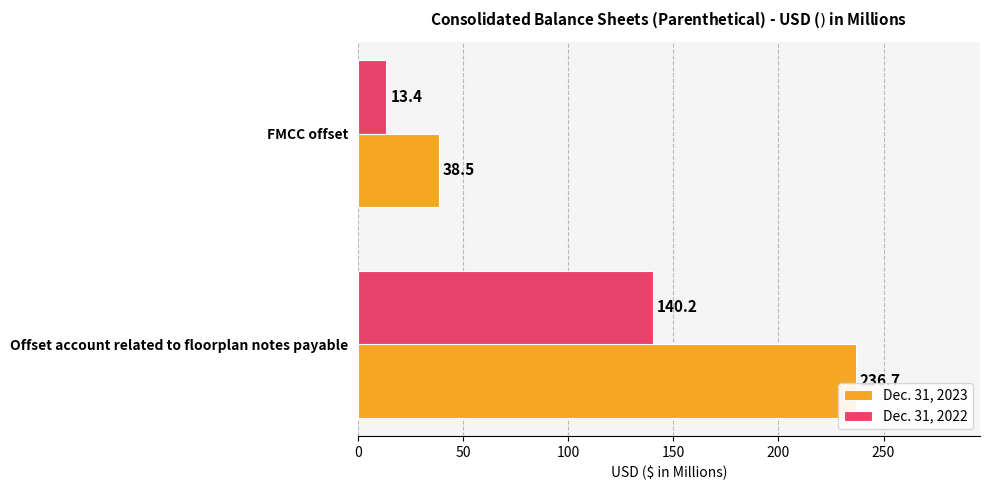

Which series has the largest total across all categories?

Dec. 31, 2023